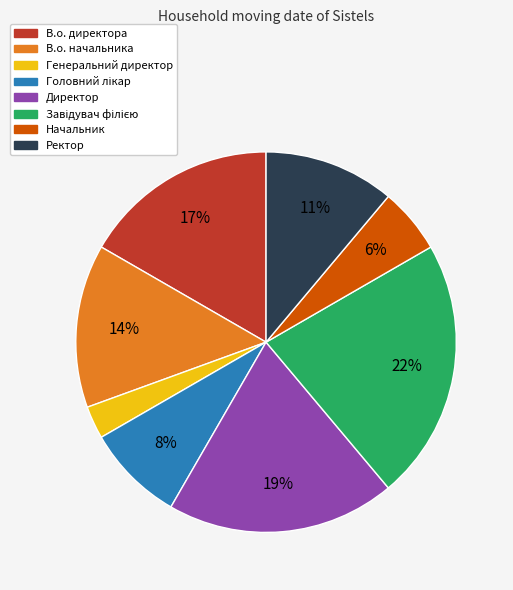

To the nearest percent, what is the average slice percentage?

12%